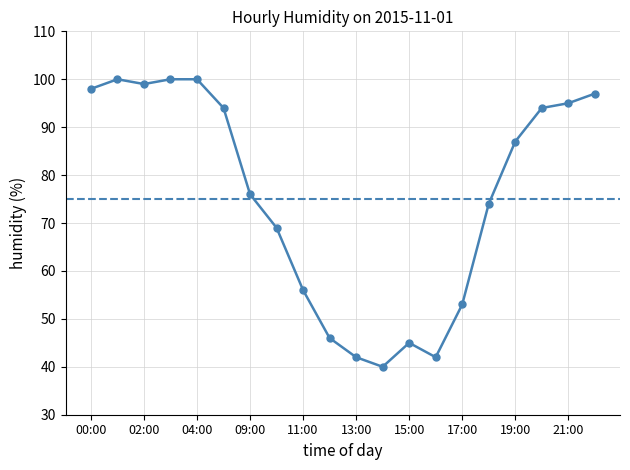

The value at 22:00 is 39. True or false?

False